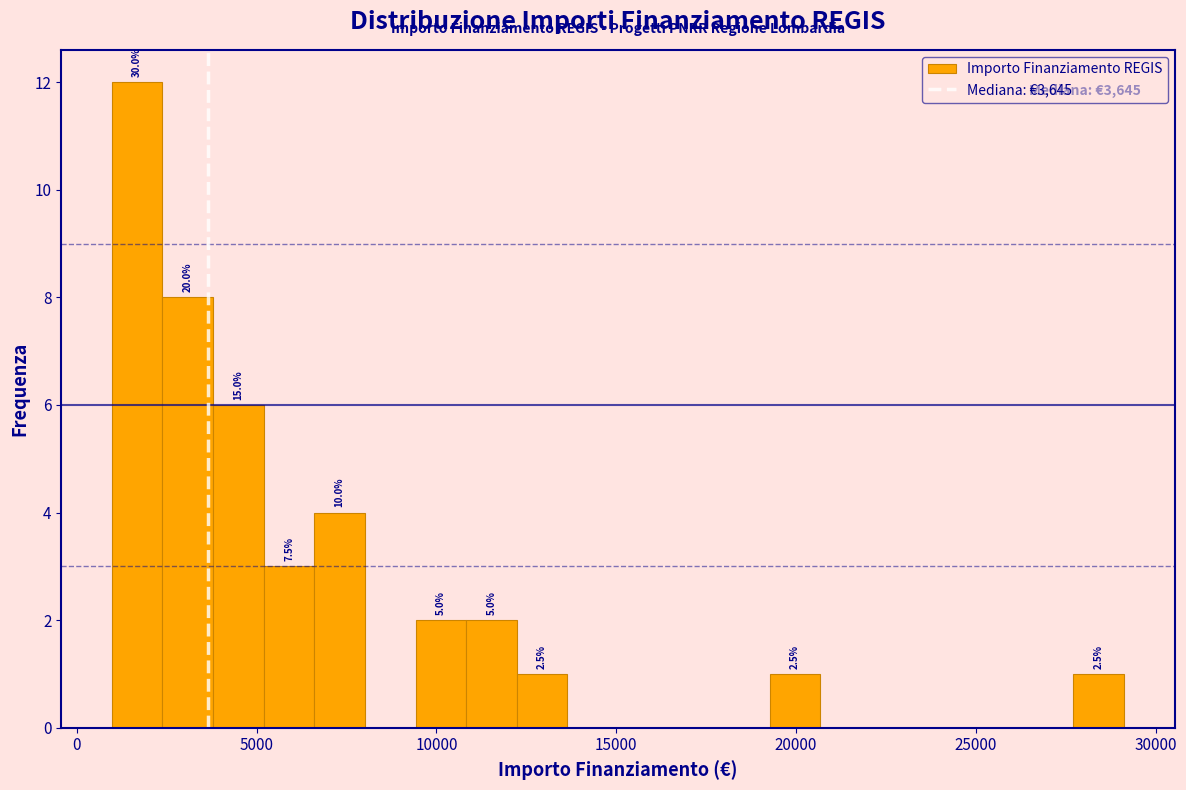

Around what value on the x-axis is the tallest bar? Give the approximate position of its centre, as read against the axis.

1500